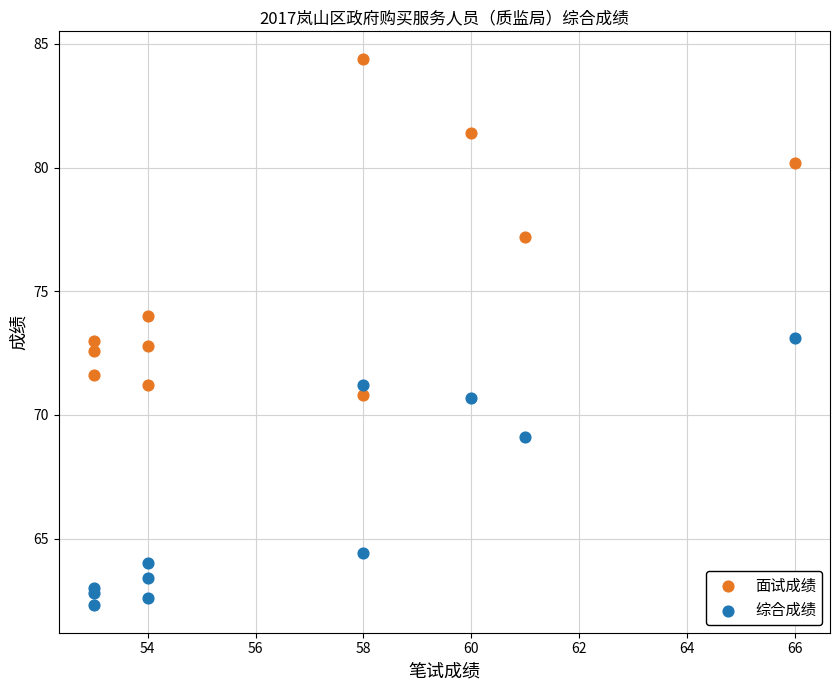

In the 综合成绩 series, what Y value is closest to 67?

69.1